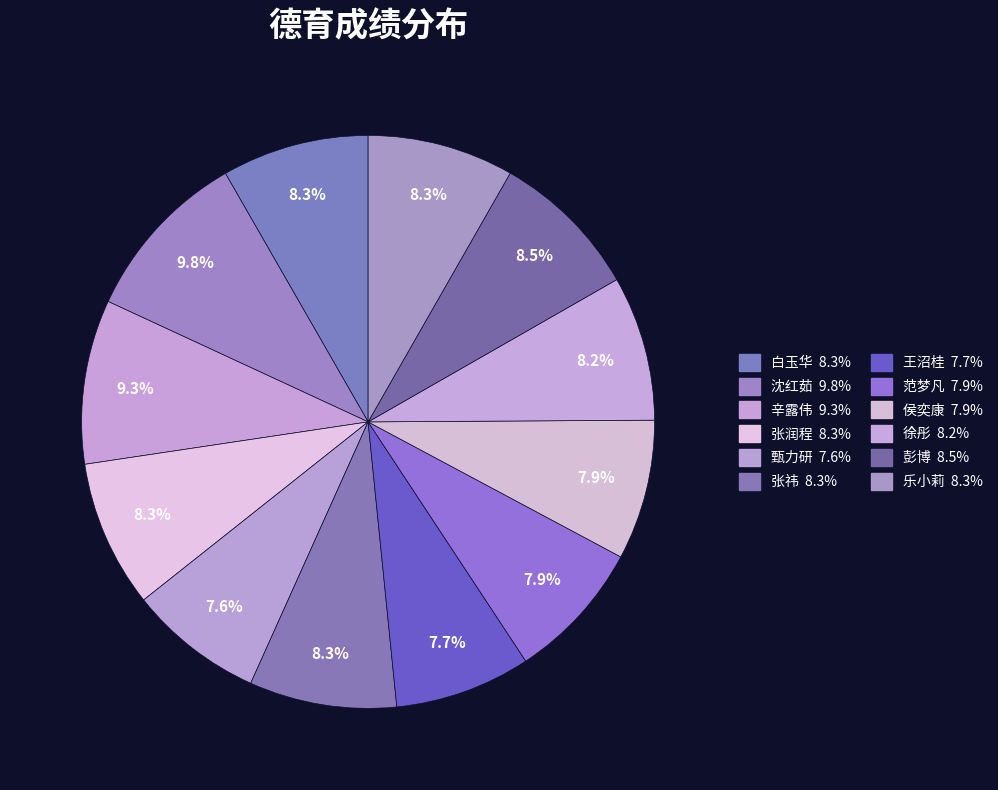

How many slices are in this pie chart?

12